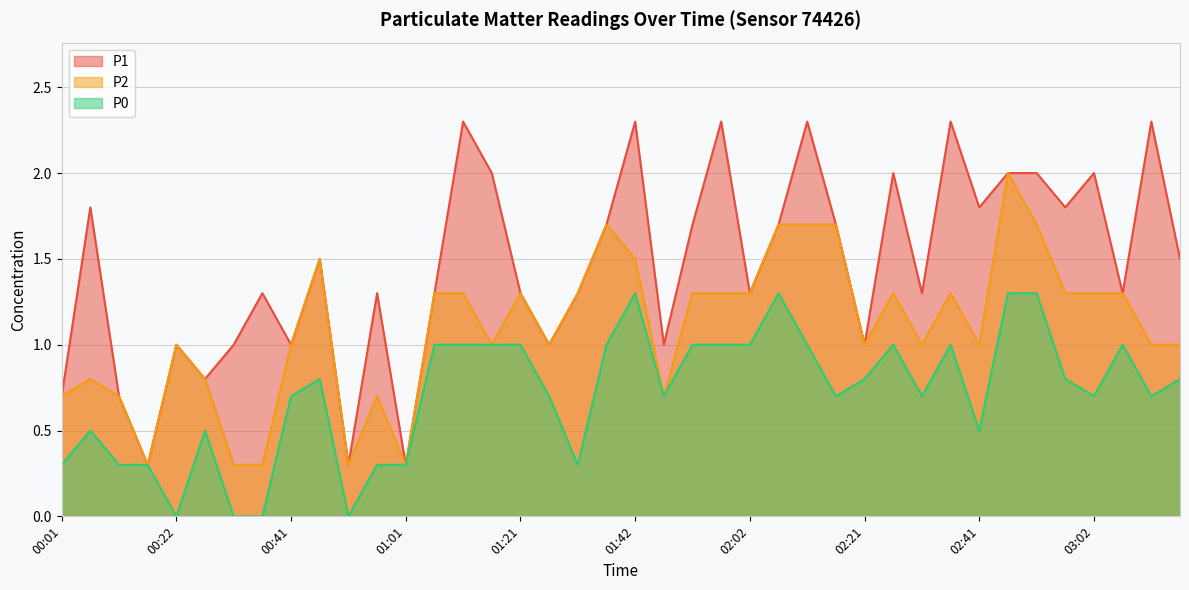

At which category does P0 reach its first local peak?

00:06